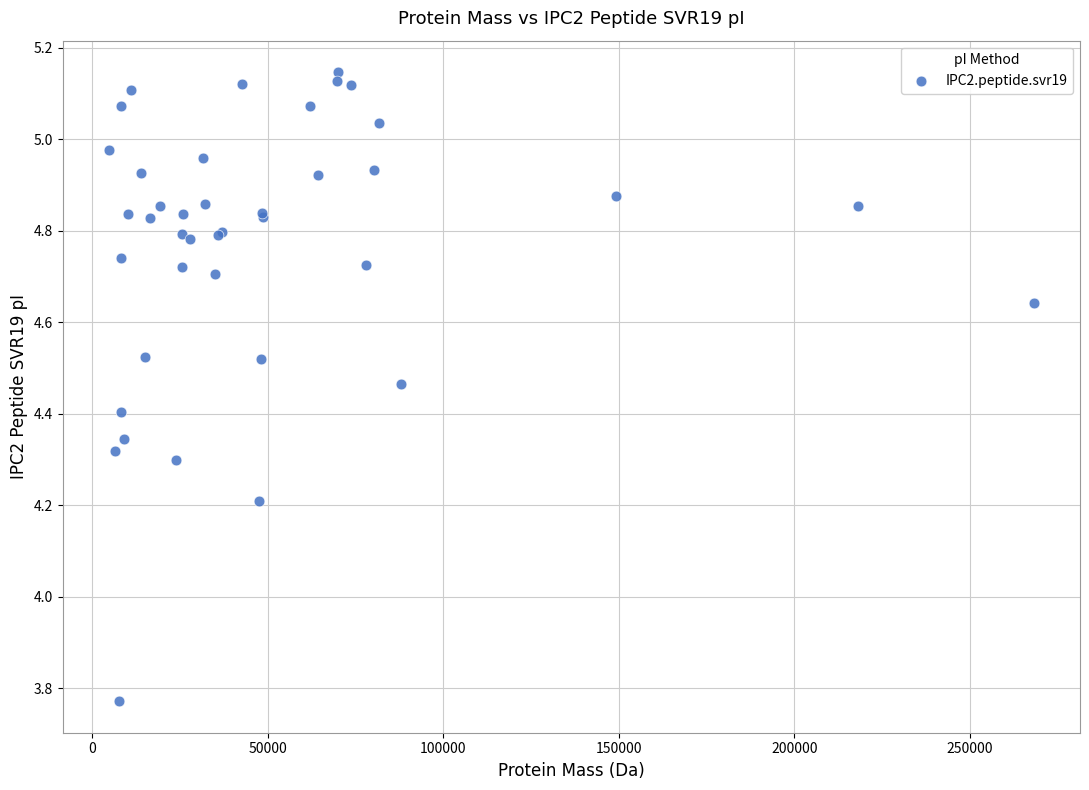

What Y value in the scatter plot is closest to 4?

4.2